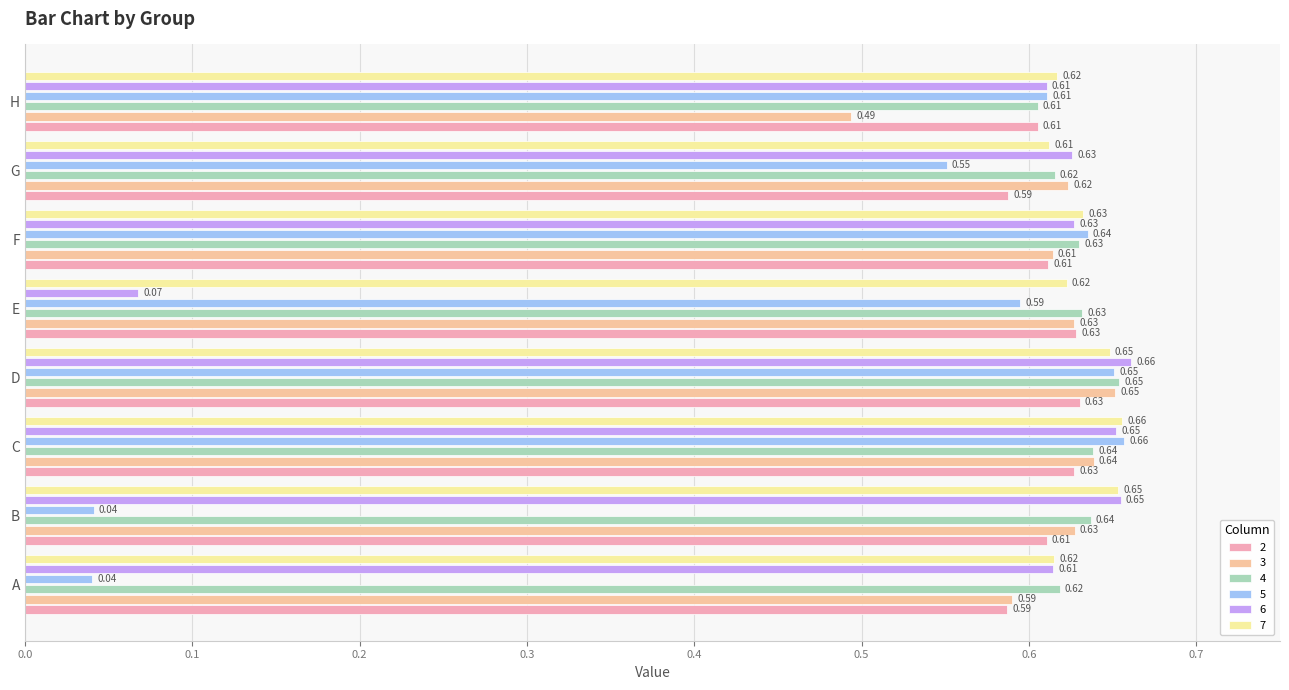

How many distinct data groups are displayed?

6